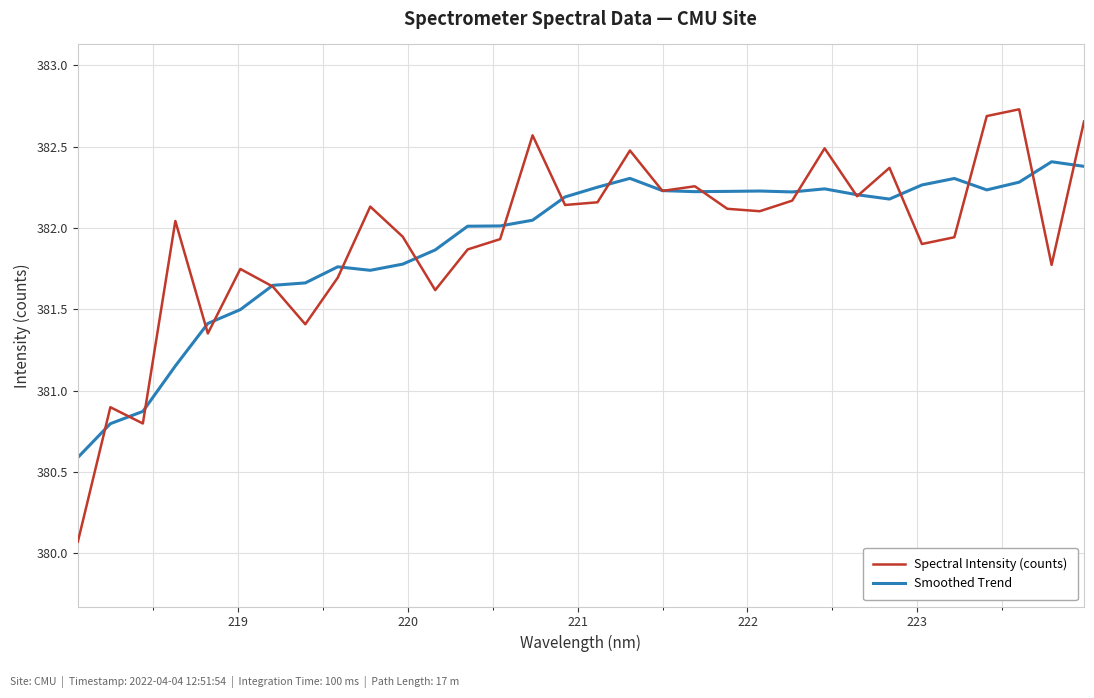

What is the minimum value for Smoothed Trend?

380.6